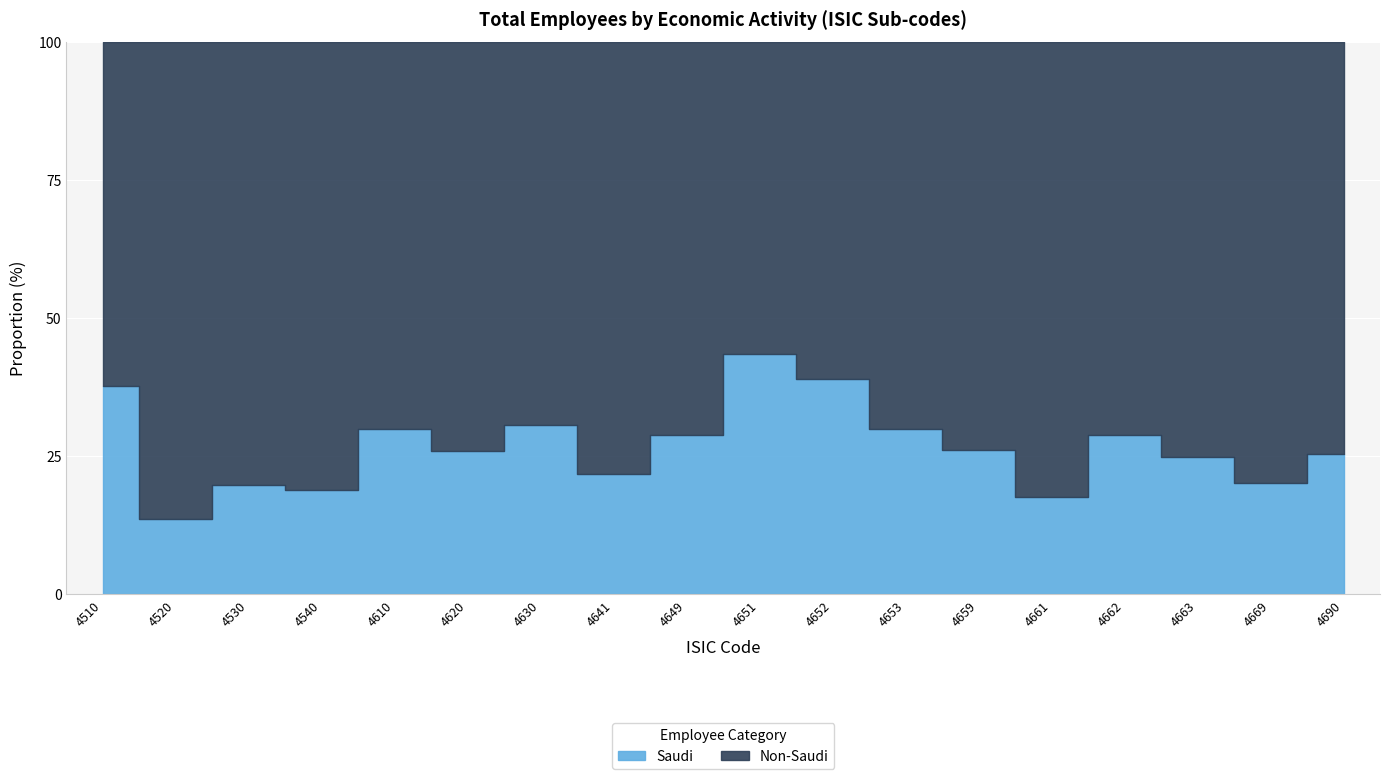

The value of Non-Saudi at 4540 is 1614. True or false?

False